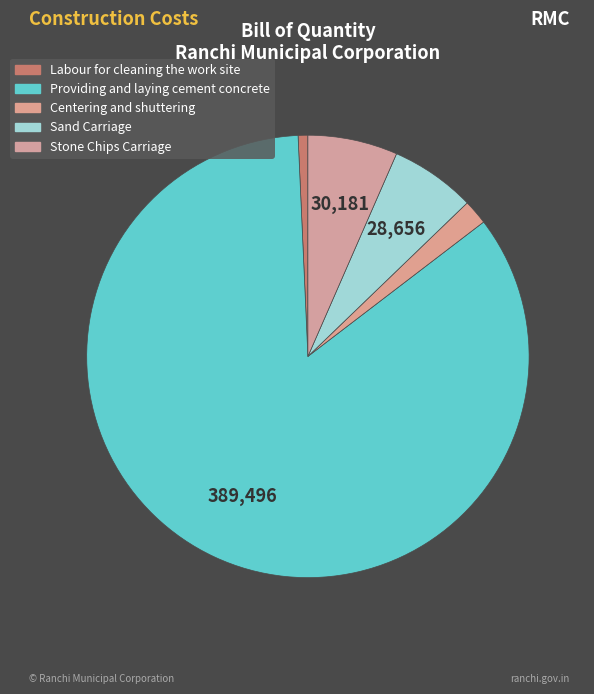

Which slice is the largest?

Providing and laying cement concrete